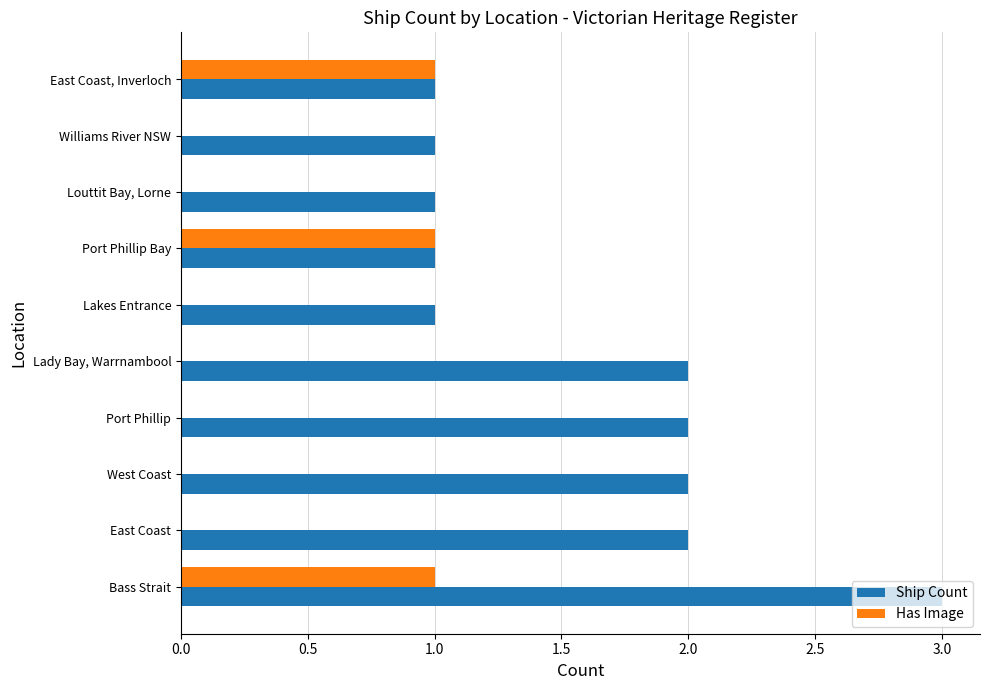

Which series changed the most between East Coast and Williams River NSW?

Ship Count